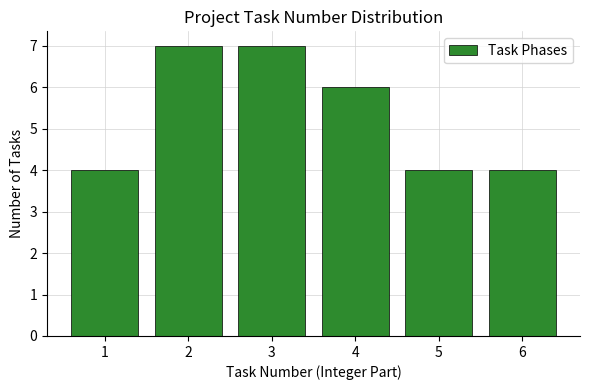

Reading right to left, what are all the values shown in this chart?

4	4	6	7	7	4